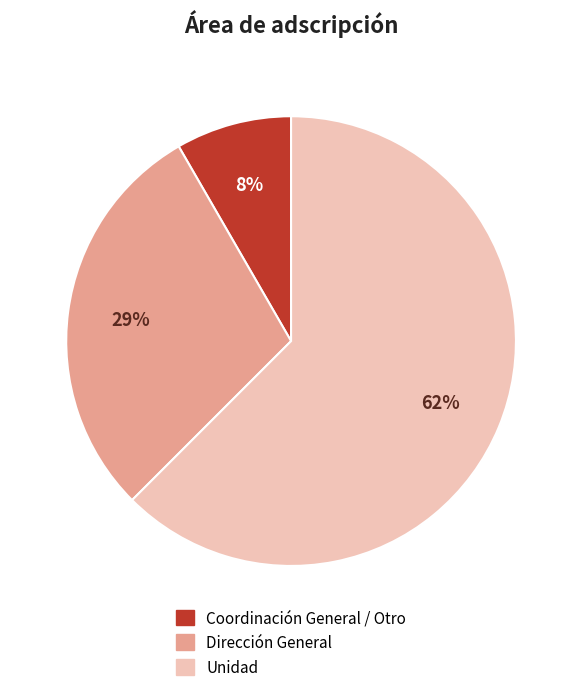

To the nearest percent, what is the average slice percentage?

33%